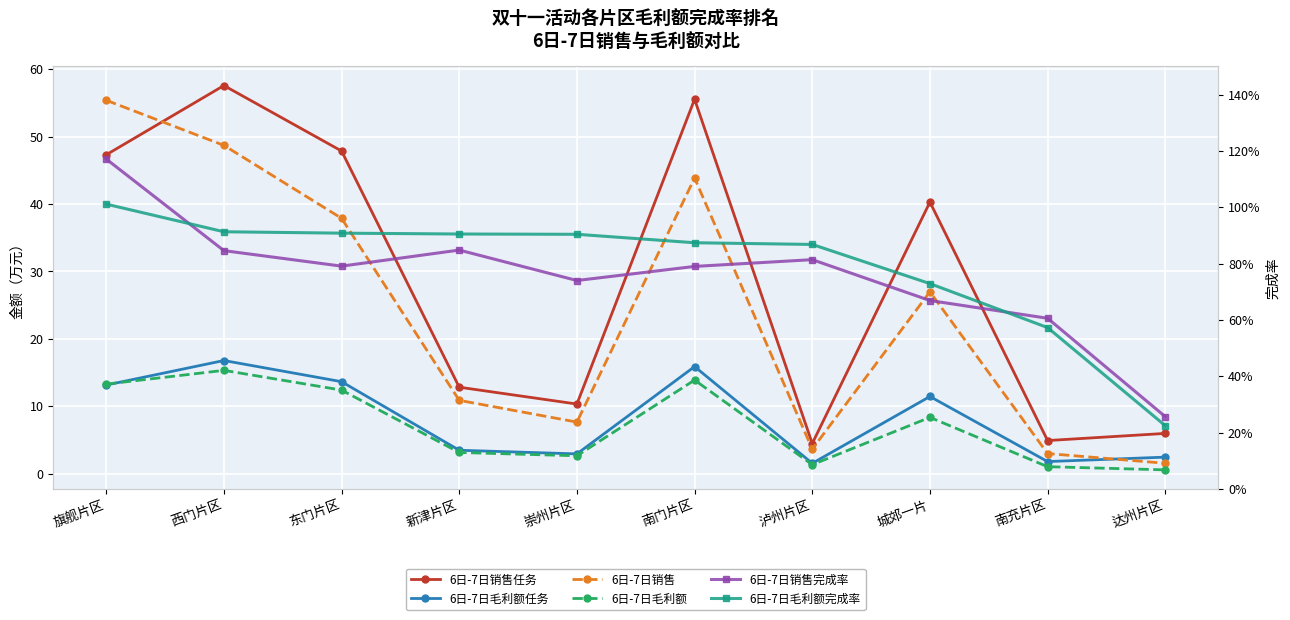

Is the value of 6日-7日毛利额任务 at 城郊一片 greater than the value of 6日-7日销售 at 南充片区?

Yes